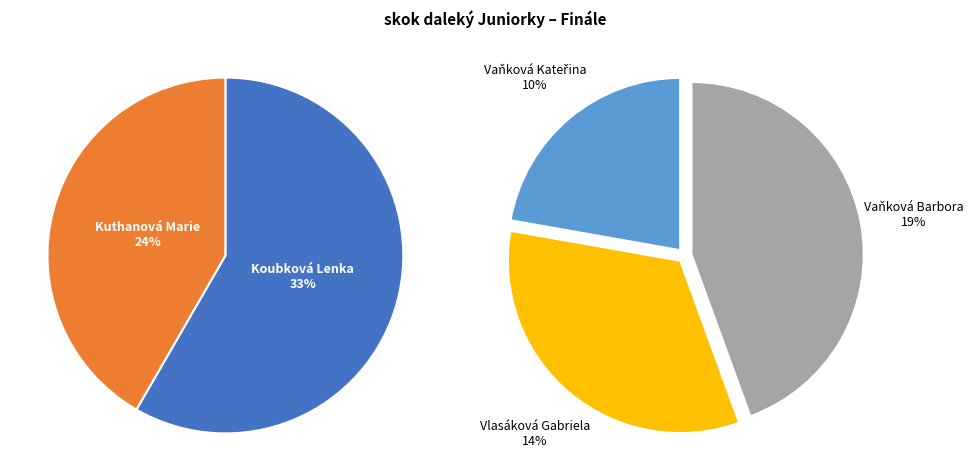

Approximately how many times larger is the value at Kuthanová Marie compared to Vaňková Kateřina?

2.5